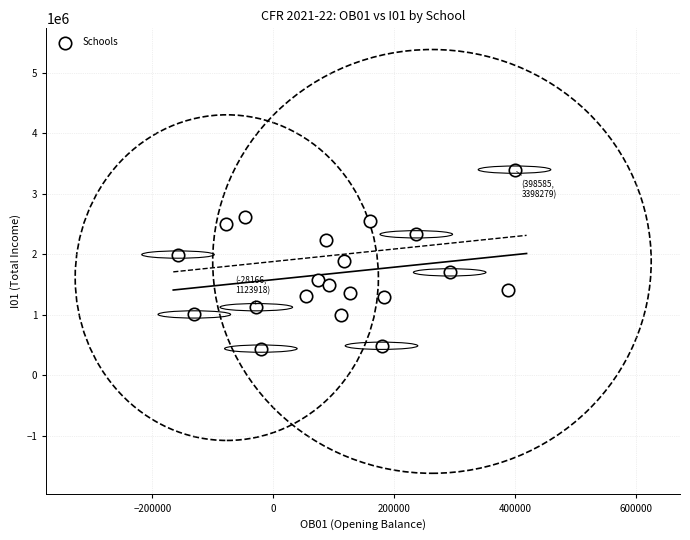

What is the range of X values (max minus min)?

556141.1